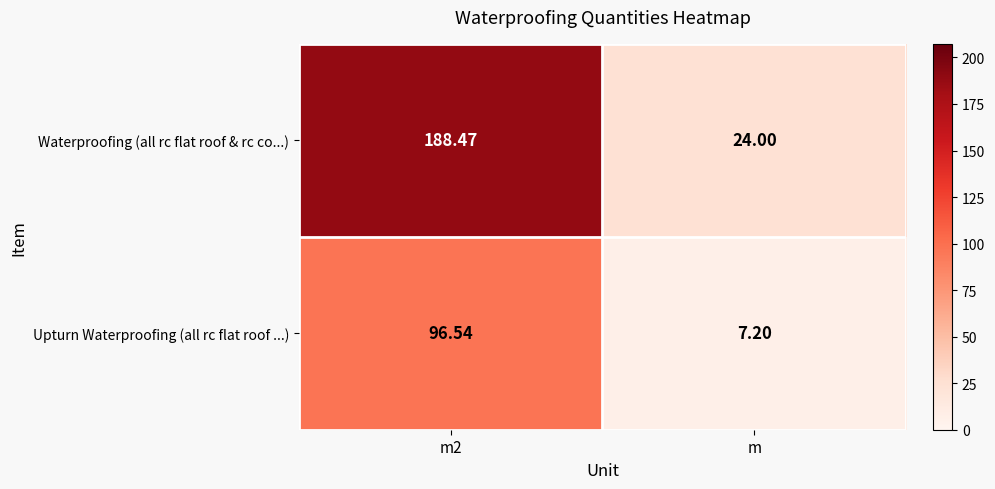

Between m2 and m, which series saw the biggest shift?

Waterproofing (all rc flat roof & rc co...)